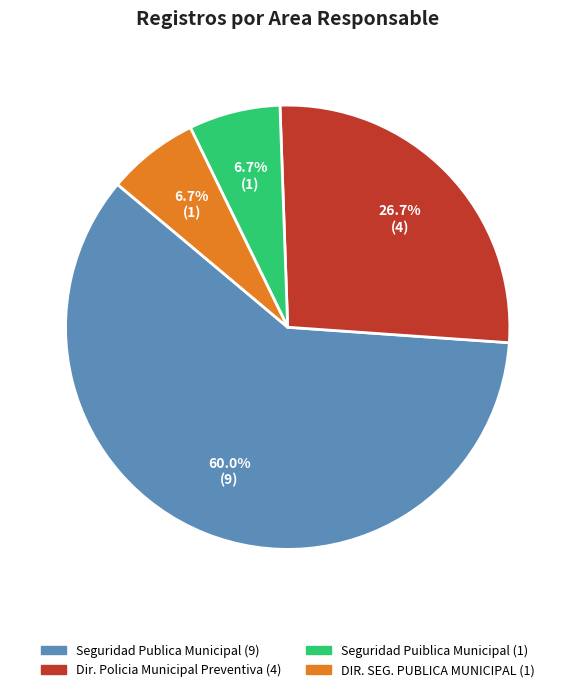

Does any single category account for the majority?

Yes